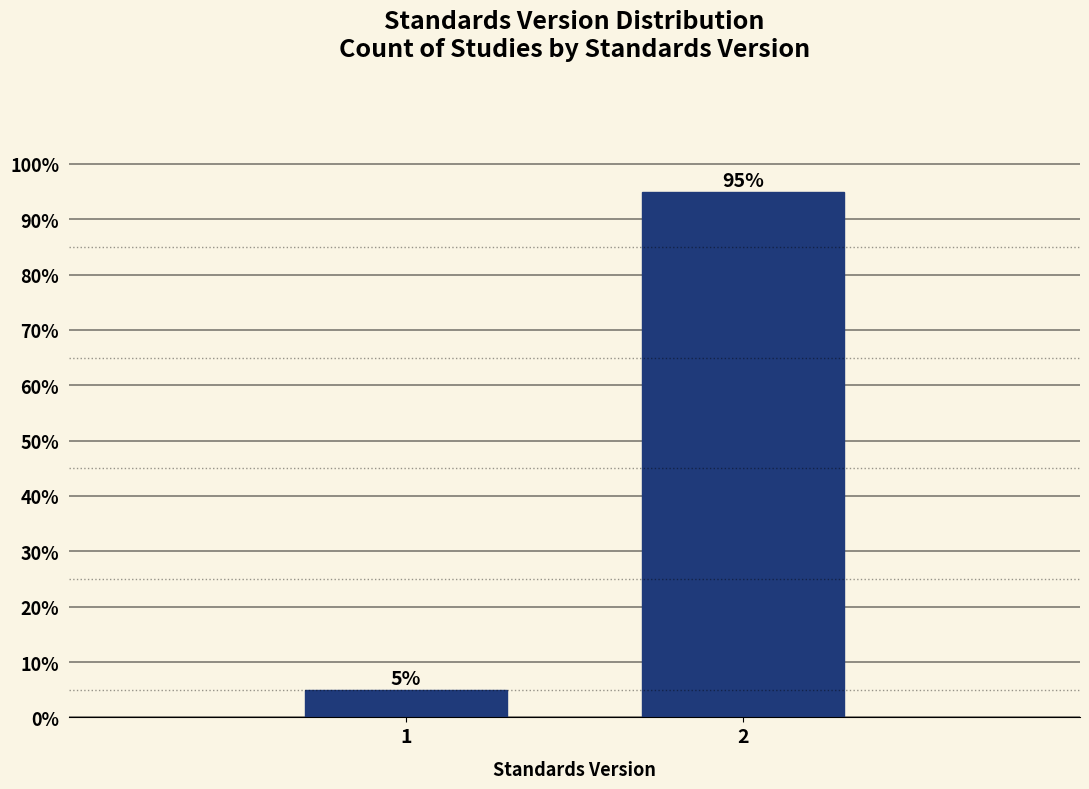

Reading left to right, list all the values displayed in this chart.

5	95